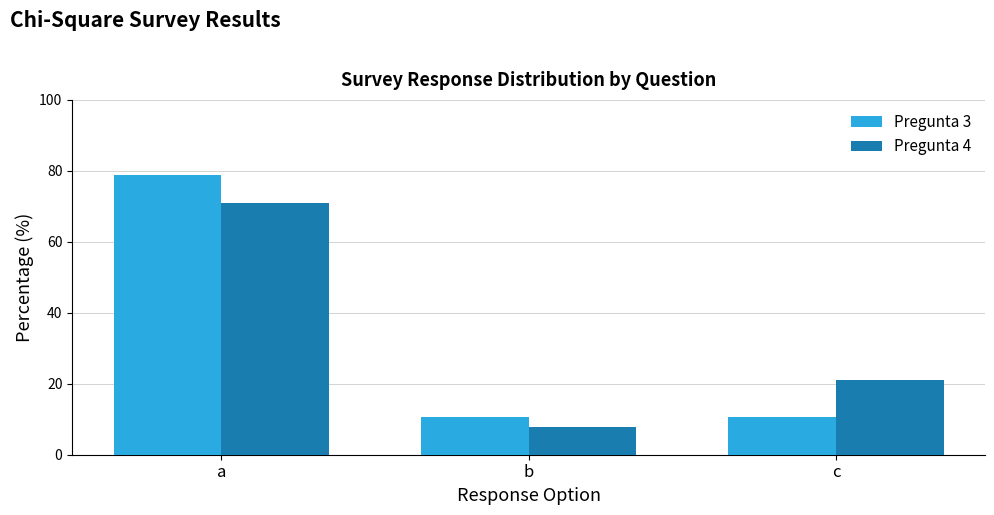

Rank the series at b from highest to lowest value.

Pregunta 3, Pregunta 4